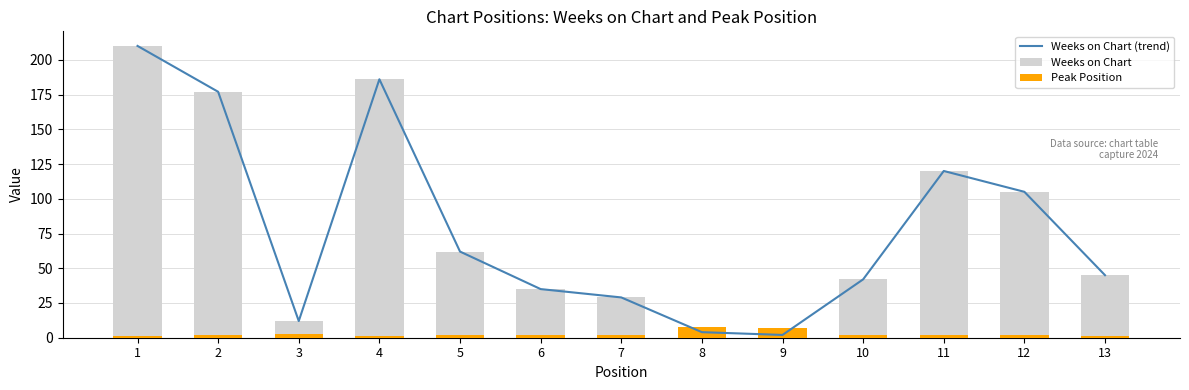

What is the value of the Weeks on Chart bar at the 13th from the left?

45